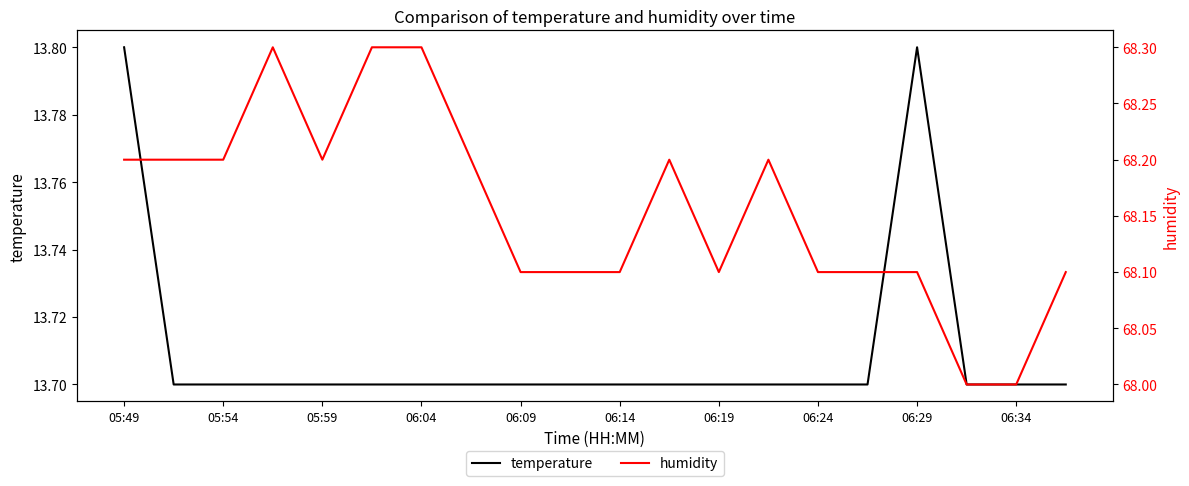

Does the chart display data point markers on the line(s)?

No